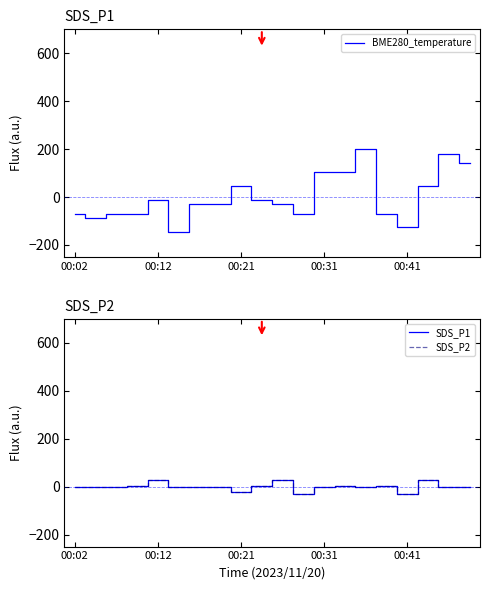

What is the maximum value for BME280_temperature?

200.0